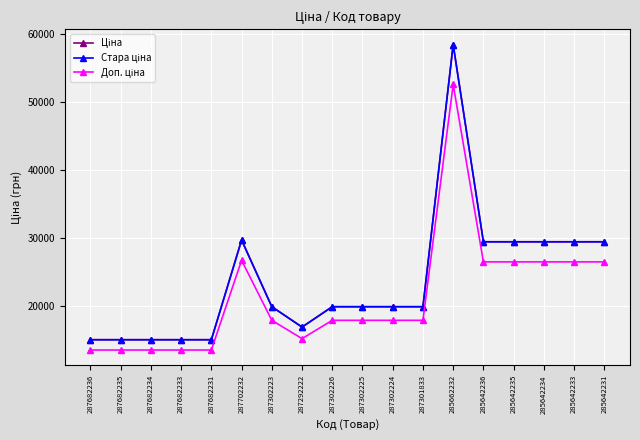

At 285642231, list the series in order from largest to smallest.

Ціна, Стара ціна, Доп. ціна